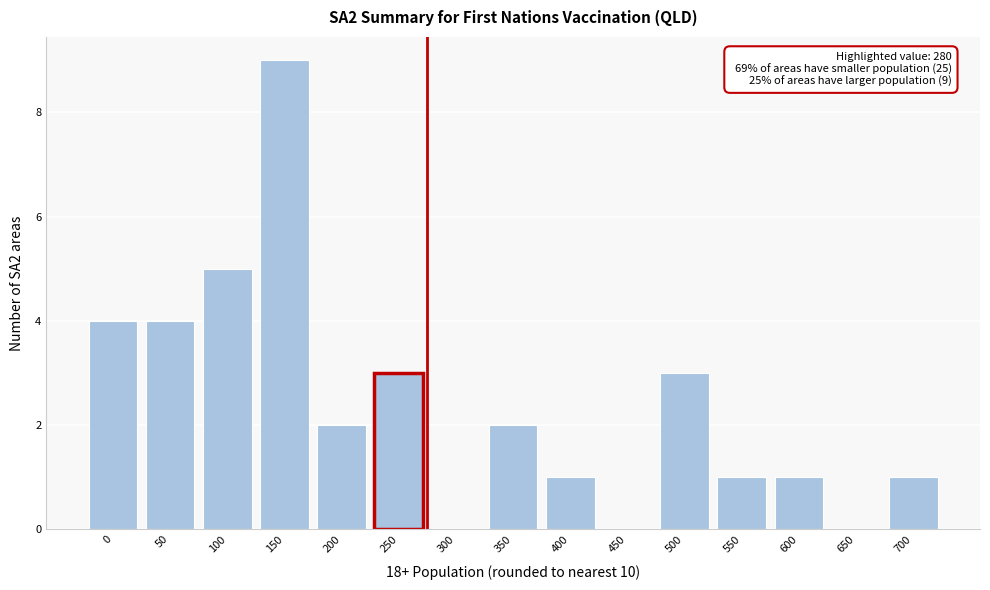

Reading left to right, what are all the values shown in this chart?

0=4	50=4	100=5	150=9	200=2	250=3	300=0	350=2	400=1	450=0	500=3	550=1	600=1	650=0	700=1